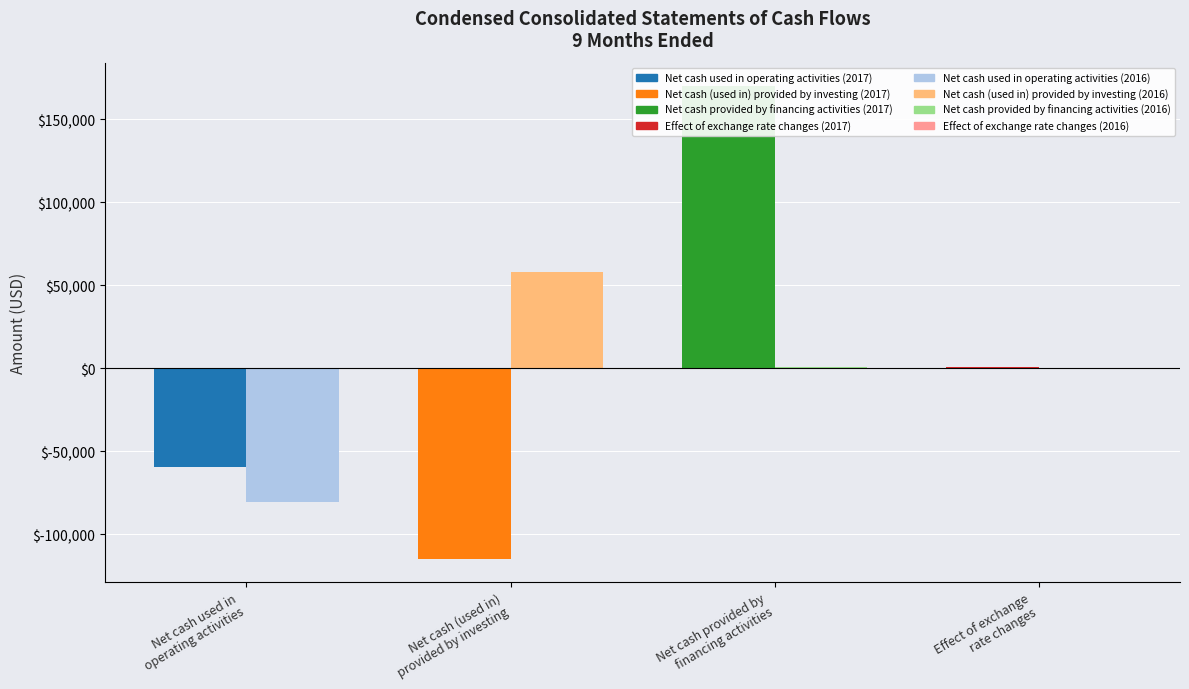

Where does the Sep. 30, 2016 series first go above 747?

Net cash (used in)
provided by investing